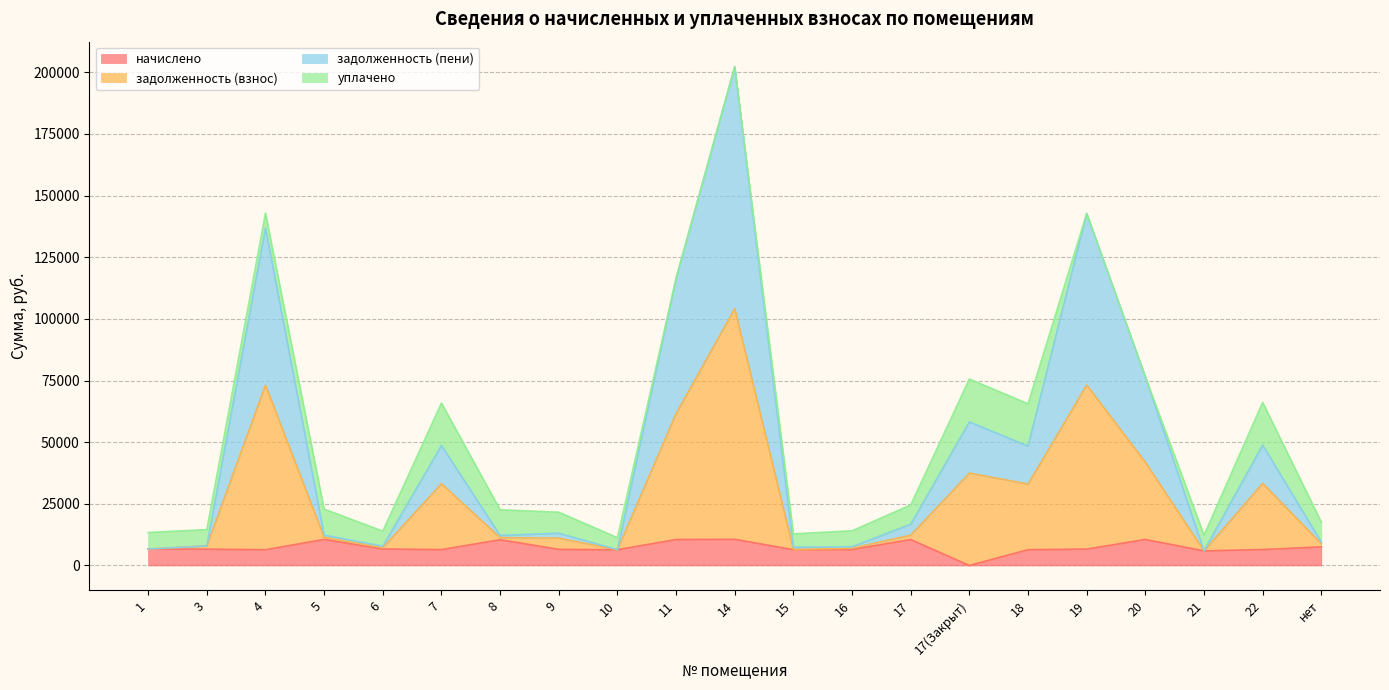

What is the sum of the начислено values at 18 and 8?

16863.6